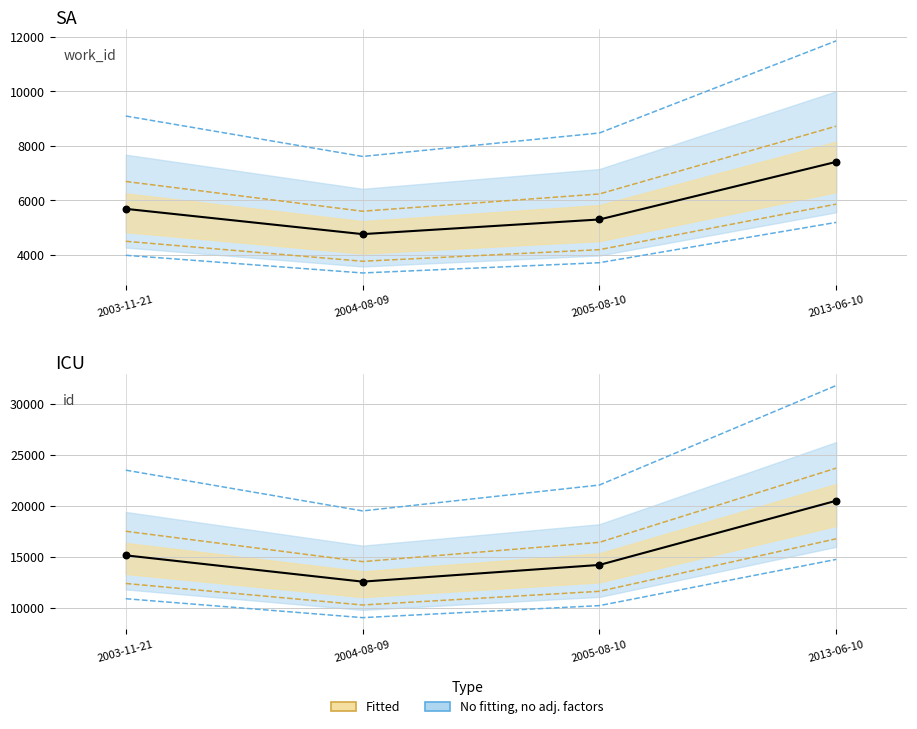

Approximately how many times larger is the value at 2013-06-10 compared to 2004-08-09?

1.6